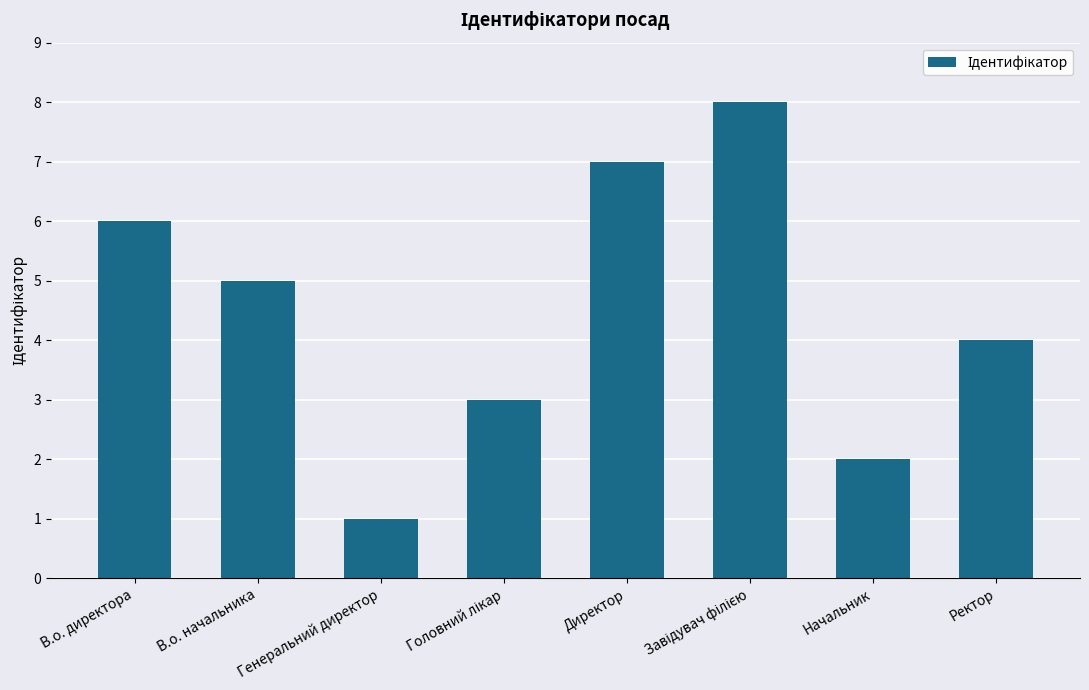

True or false: the data shows 2 at Начальник.

True